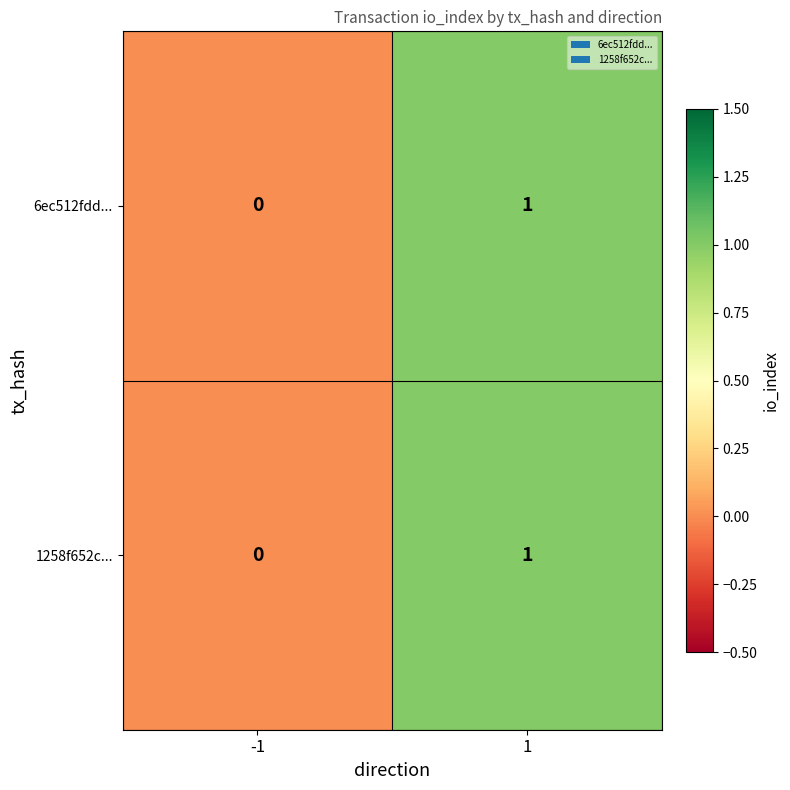

Which label corresponds to the smallest value in the chart?

-1